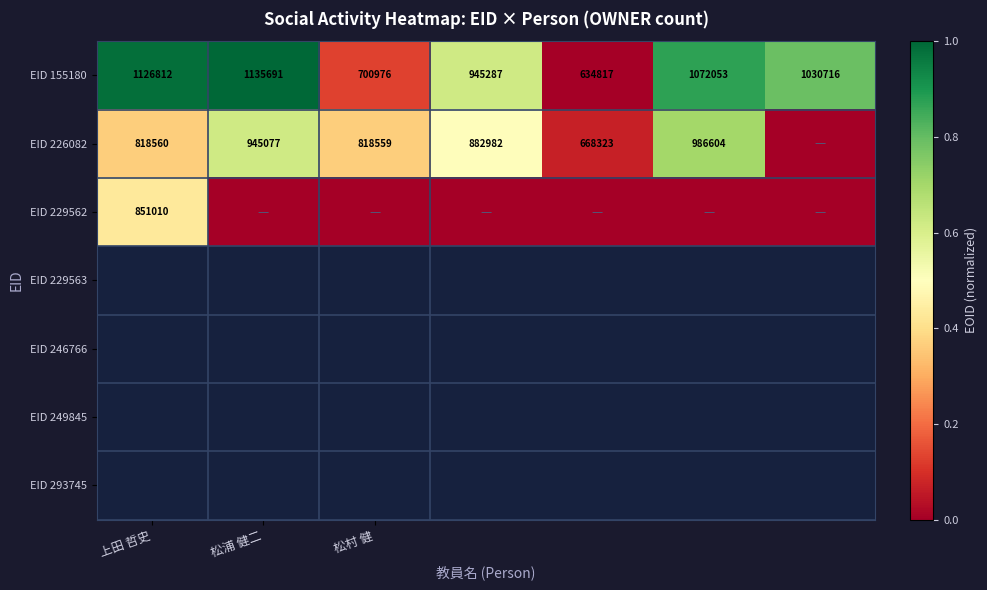

What is the difference between the second highest and minimum values in the EID 155180 series?

491995